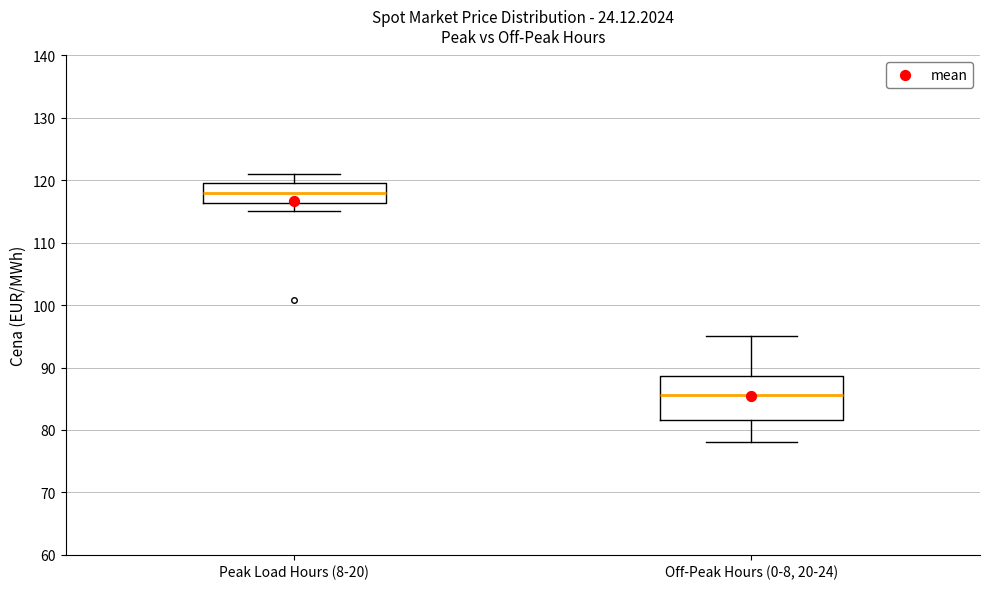

Reading left to right, transcribe this box plot: for each box, give where its median line is, the range the box spans, and where its two whiskers end, as read against the y-axis. The values are not printed on the chart, so give them approximately, as read against the axis.

Peak Load Hours (8-20): median 118, box 116 to 120, whiskers 115 to 121
Off-Peak Hours (0-8, 20-24): median 86, box 82 to 89, whiskers 78 to 95